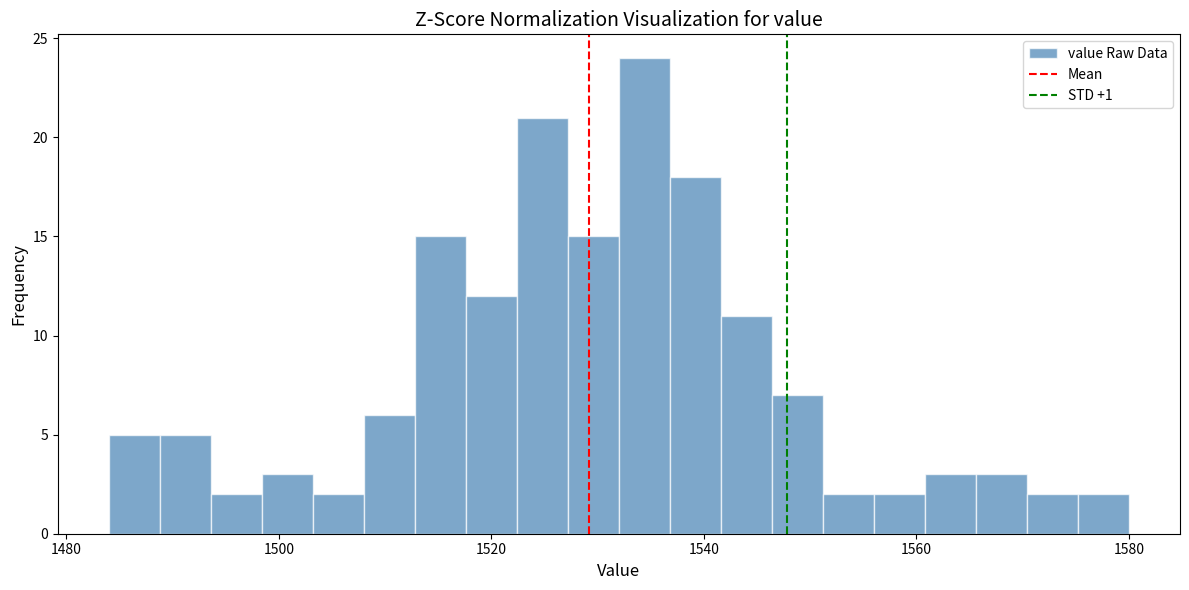

Around what value on the x-axis is the tallest bar? Give the approximate position of its centre, as read against the axis.

1534